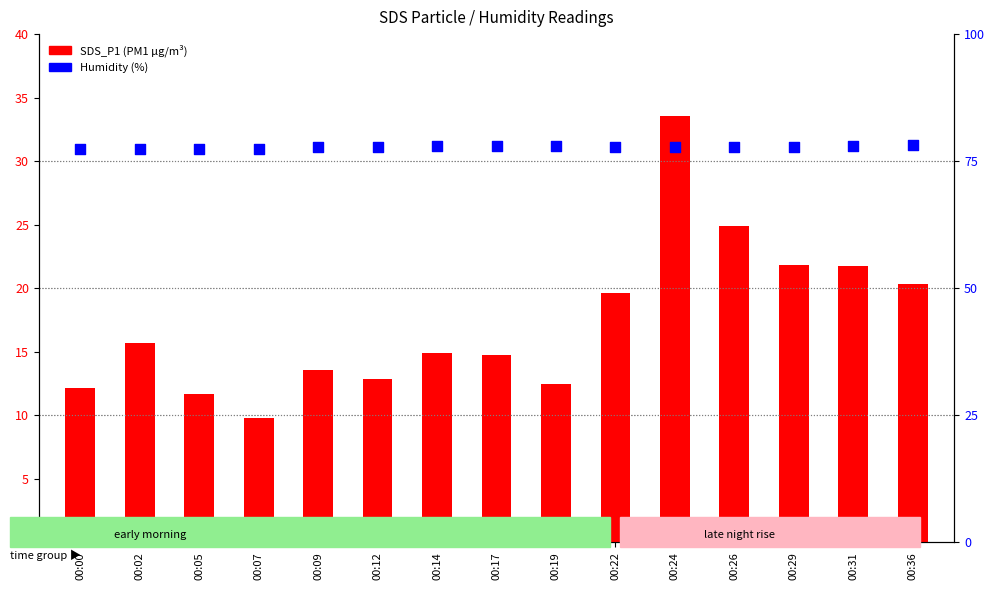

Which series contains the lowest Y value?

SDS_P1